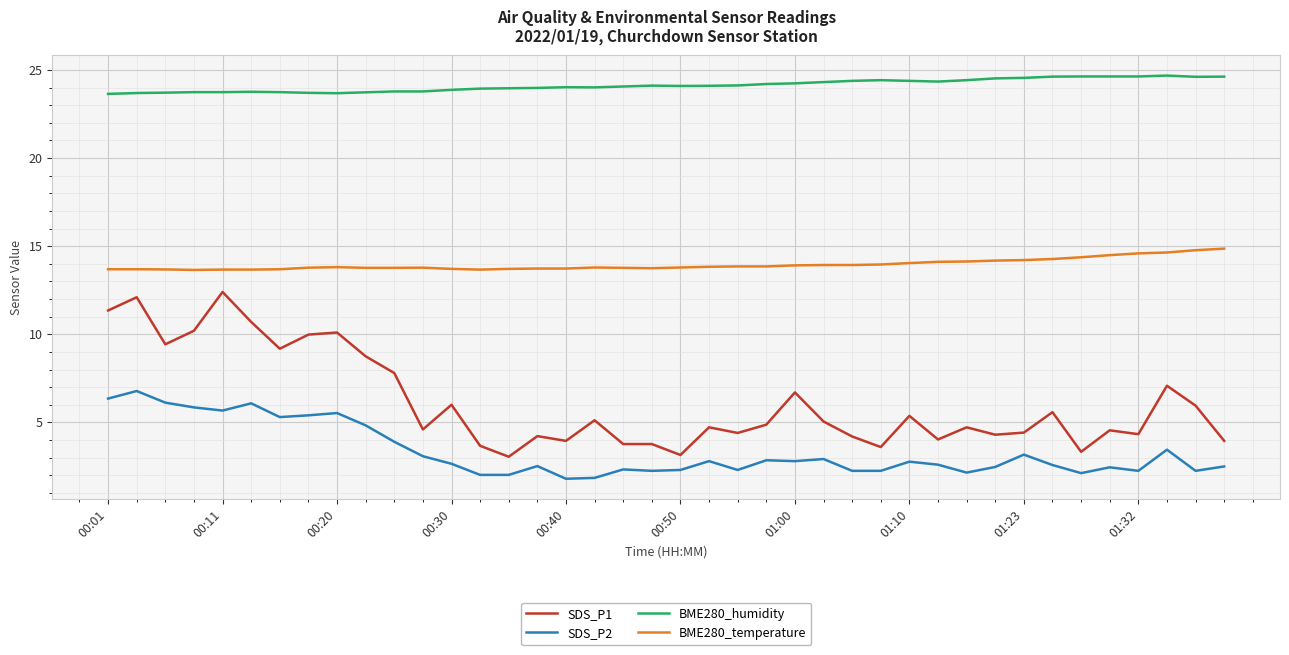

How many distinct data groups are displayed?

4